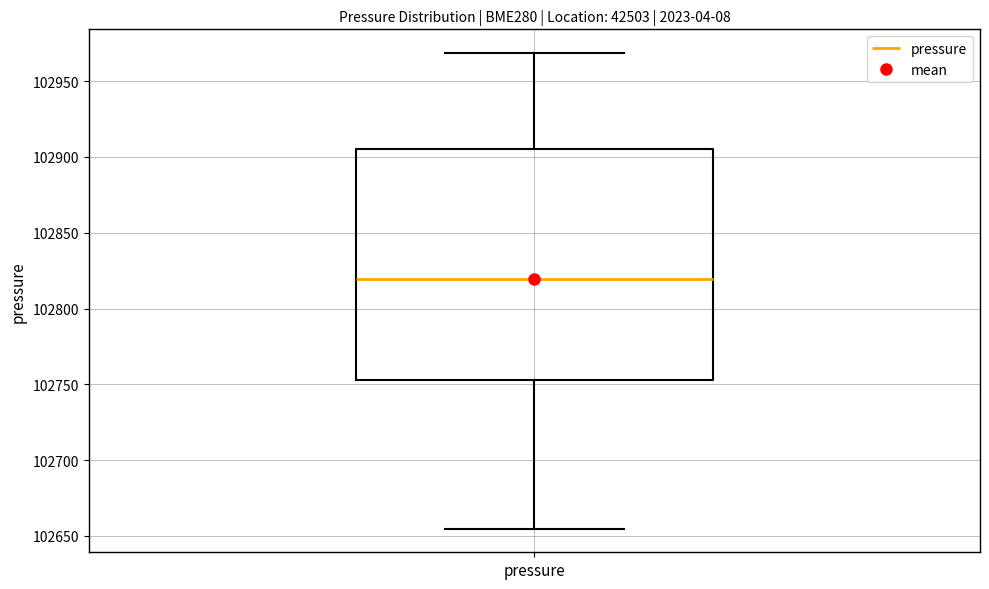

Transcribe this box plot: give where the median line is, the range the box spans, and where the two whiskers end, as read against the y-axis. The values are not printed on the chart, so give them approximately, as read against the axis.

median 102820, box 102755 to 102905, whiskers 102655 to 102970